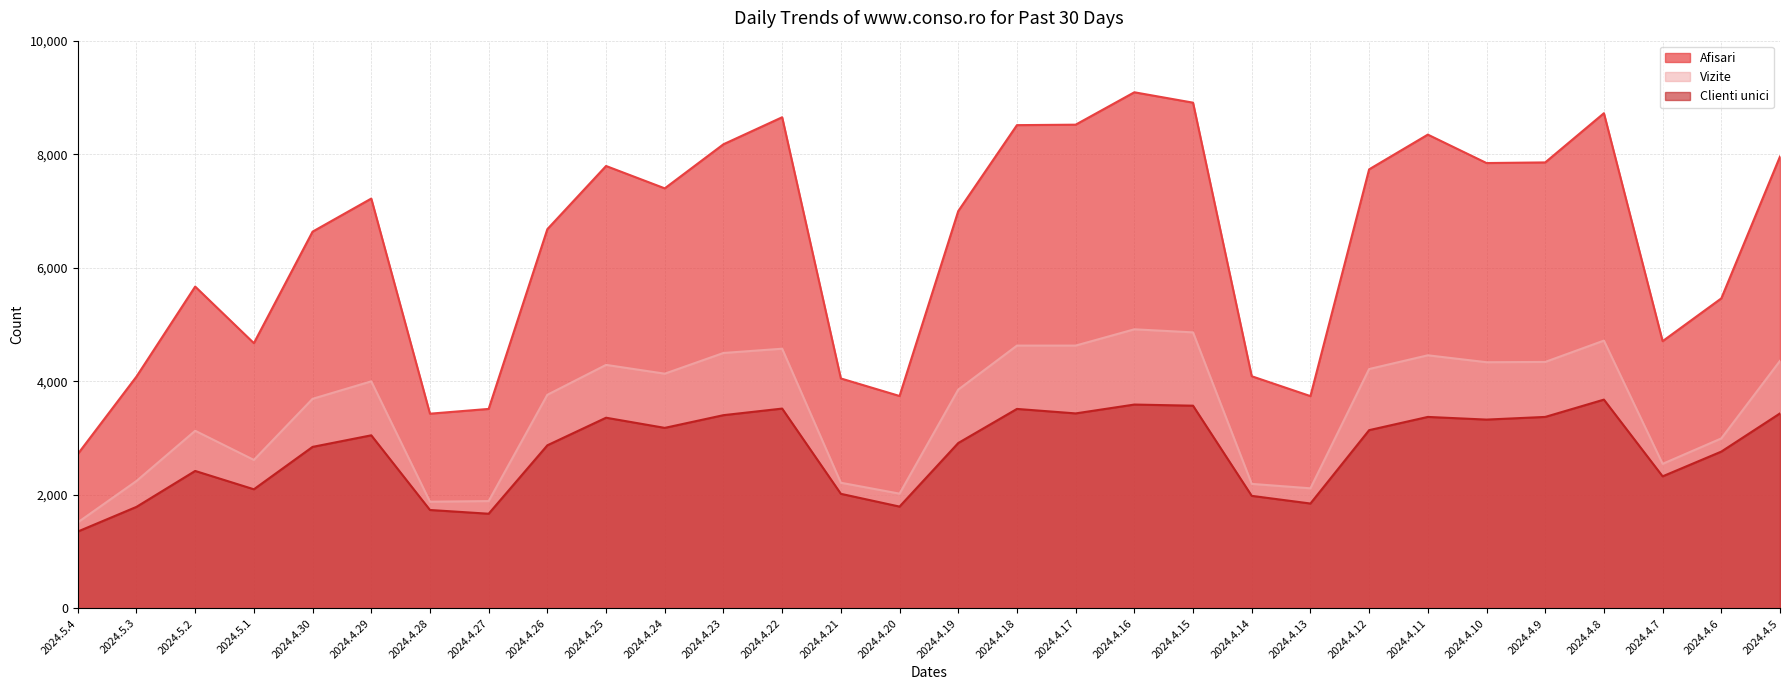

Rank the series by their average value, from highest to lowest.

Afisari, Vizite, Clienti unici